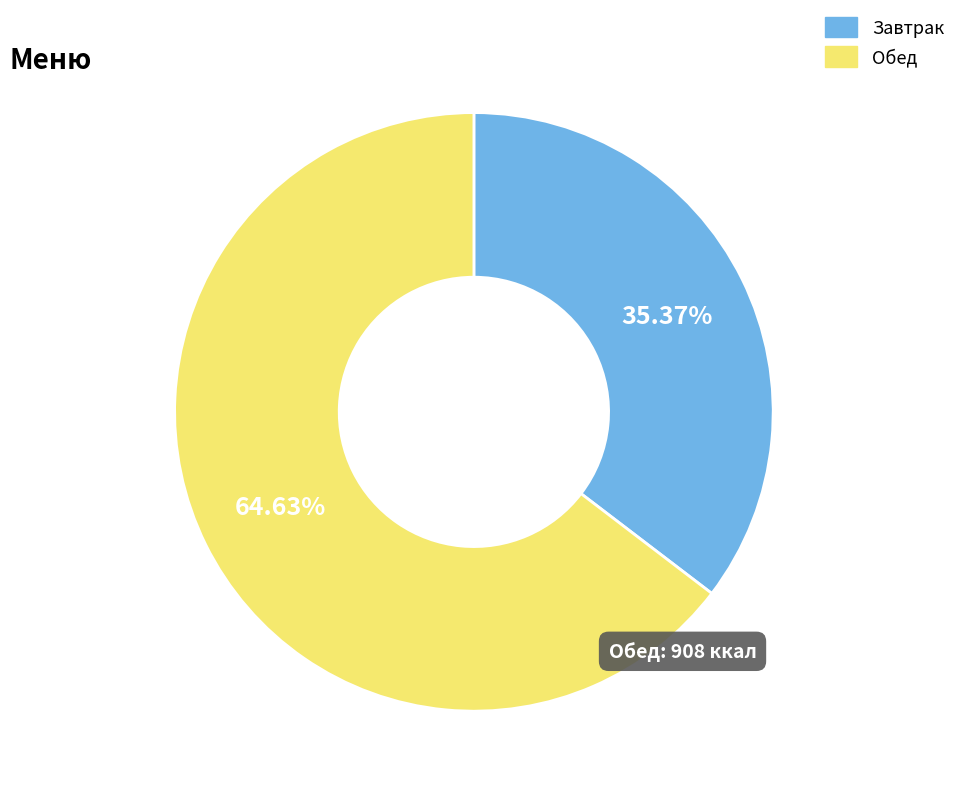

Combined, do Завтрак and Обед account for over 50%?

Yes